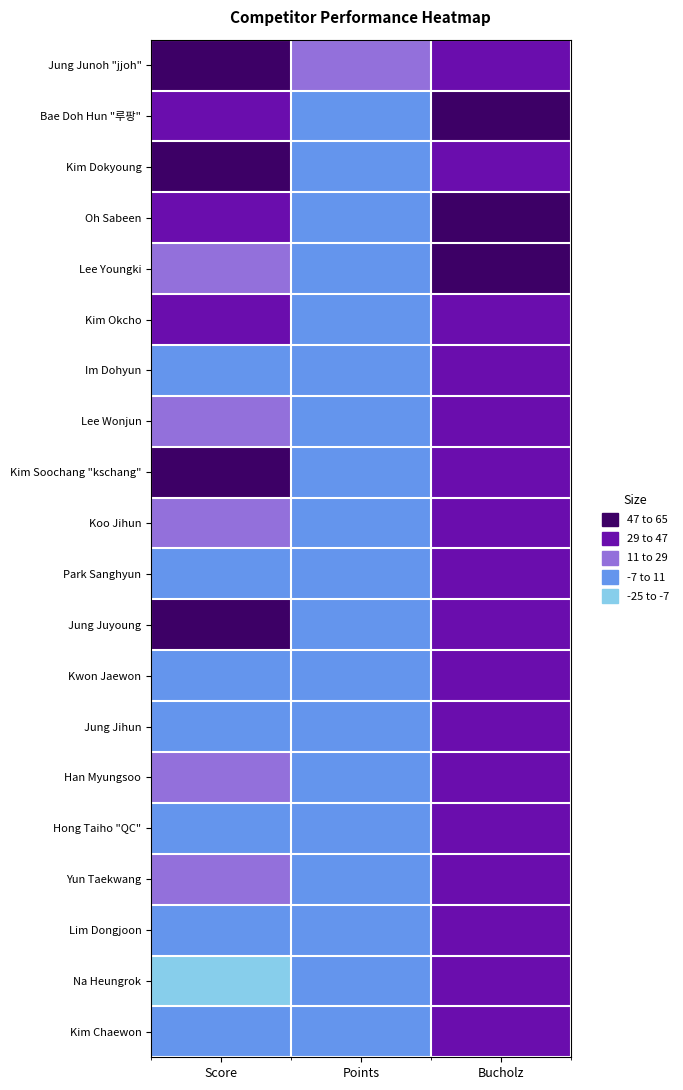

Reading left to right, list all the values displayed in this chart.

Jung Junoh "jjoh": Score=64	Points=12	Bucholz=44
Bae Doh Hun "루팡": Score=44	Points=10	Bucholz=50
Kim Dokyoung: Score=55	Points=10	Bucholz=38
Oh Sabeen: Score=39	Points=8	Bucholz=52
Lee Youngki: Score=27	Points=8	Bucholz=48
Kim Okcho: Score=33	Points=8	Bucholz=46
Im Dohyun: Score=6	Points=8	Bucholz=44
Lee Wonjun: Score=18	Points=8	Bucholz=41
Kim Soochang "kschang": Score=65	Points=8	Bucholz=38
Koo Jihun: Score=11	Points=8	Bucholz=37
Park Sanghyun: Score=3	Points=8	Bucholz=36
Jung Juyoung: Score=52	Points=8	Bucholz=35
Kwon Jaewon: Score=10	Points=6	Bucholz=42
Jung Jihun: Score=8	Points=6	Bucholz=42
Han Myungsoo: Score=15	Points=6	Bucholz=41
Hong Taiho "QC": Score=1	Points=6	Bucholz=40
Yun Taekwang: Score=13	Points=6	Bucholz=38
Lim Dongjoon: Score=-3	Points=6	Bucholz=38
Na Heungrok: Score=-25	Points=6	Bucholz=36
Kim Chaewon: Score=0	Points=6	Bucholz=35